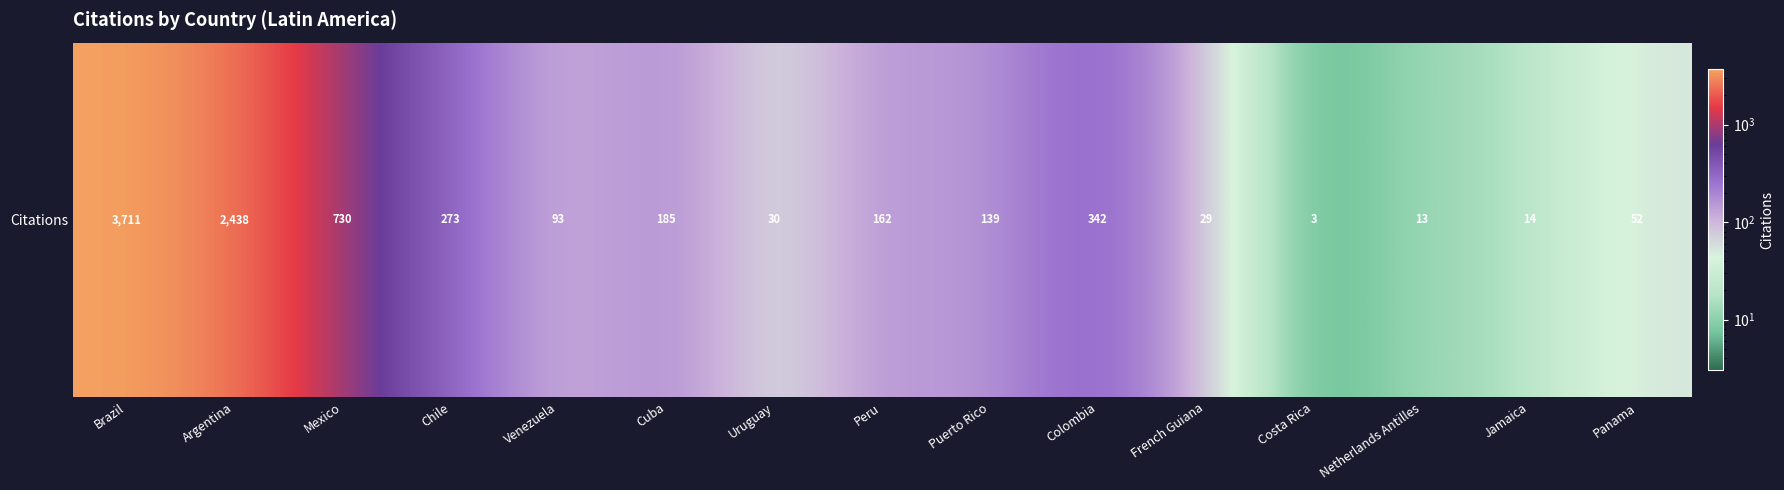

What is the difference between the maximum and minimum values?

3708